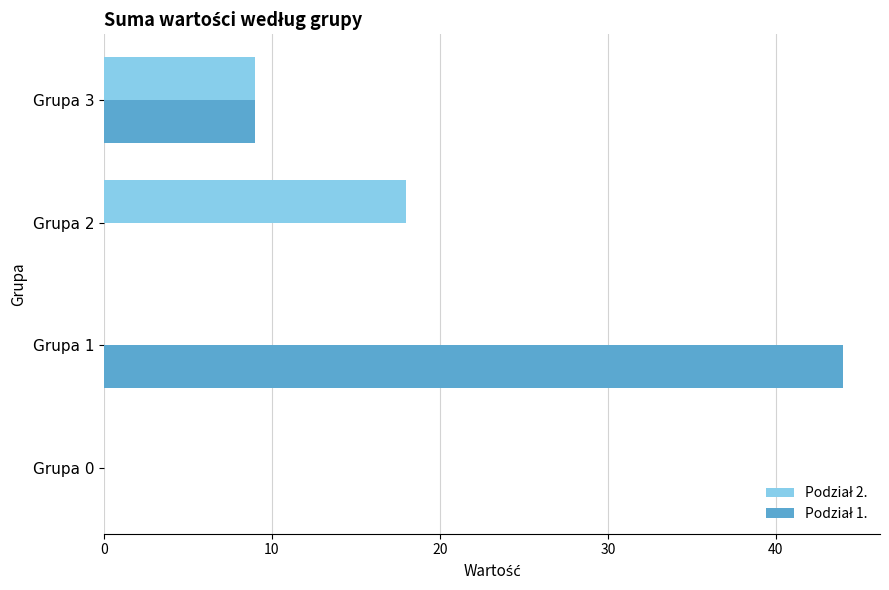

What is the total value across all series at Grupa 3?

18